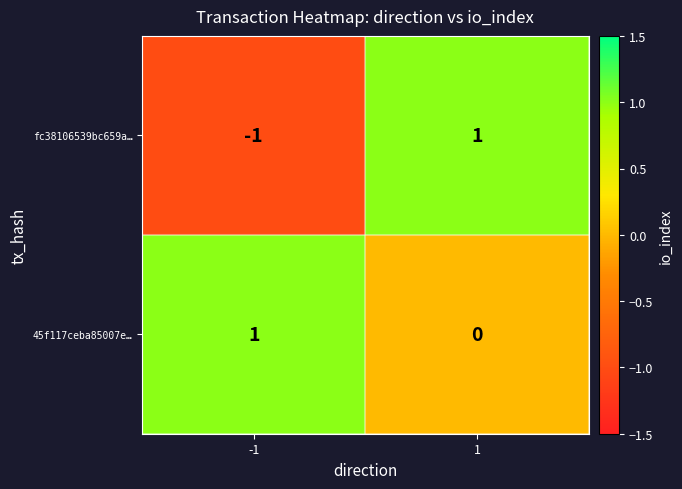

Is the value of 45f117ceba85007e… at -1 greater than the value of fc38106539bc659a… at -1?

Yes